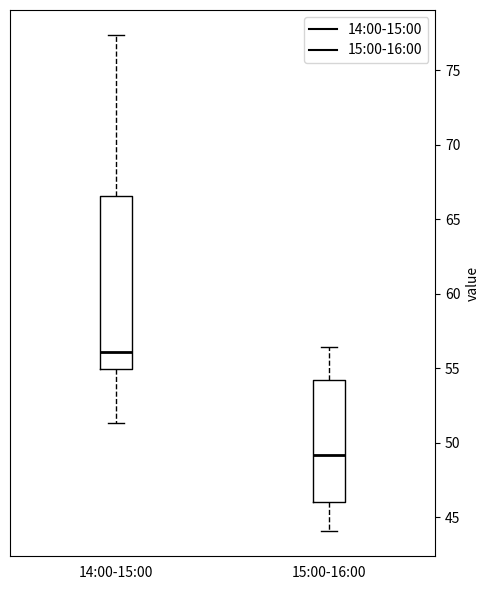

Reading left to right, transcribe this box plot: for each box, give where its median line is, the range the box spans, and where its two whiskers end, as read against the y-axis. The values are not printed on the chart, so give them approximately, as read against the axis.

14:00-15:00: median 56.0, box 55.0 to 66.5, whiskers 51.5 to 77.5
15:00-16:00: median 49.0, box 46.0 to 54.0, whiskers 44.0 to 56.5